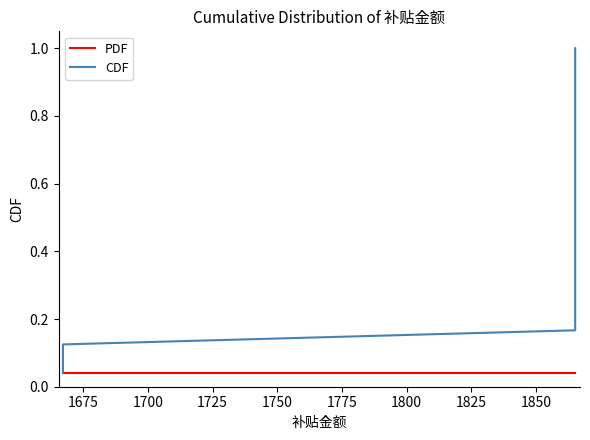

True or false: CDF has more than 2 points higher than both neighbors.

False